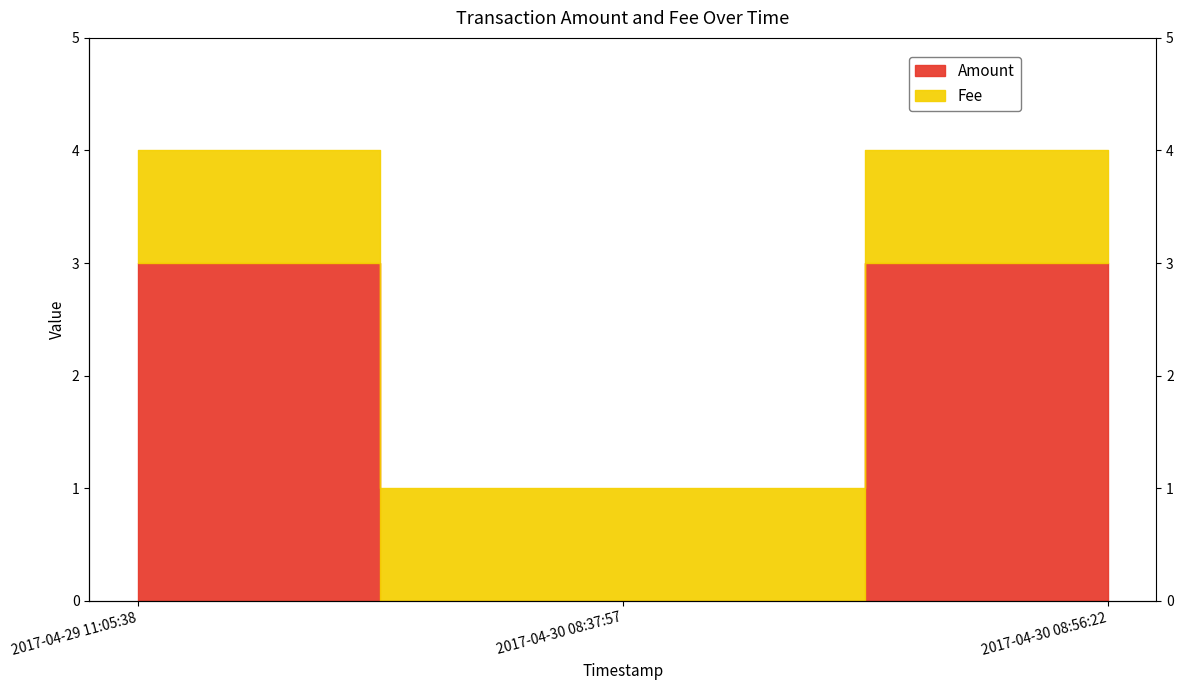

List the labels in order of value, largest first.

2017-04-29 11:05:38, 2017-04-30 08:56:22, 2017-04-30 08:37:57